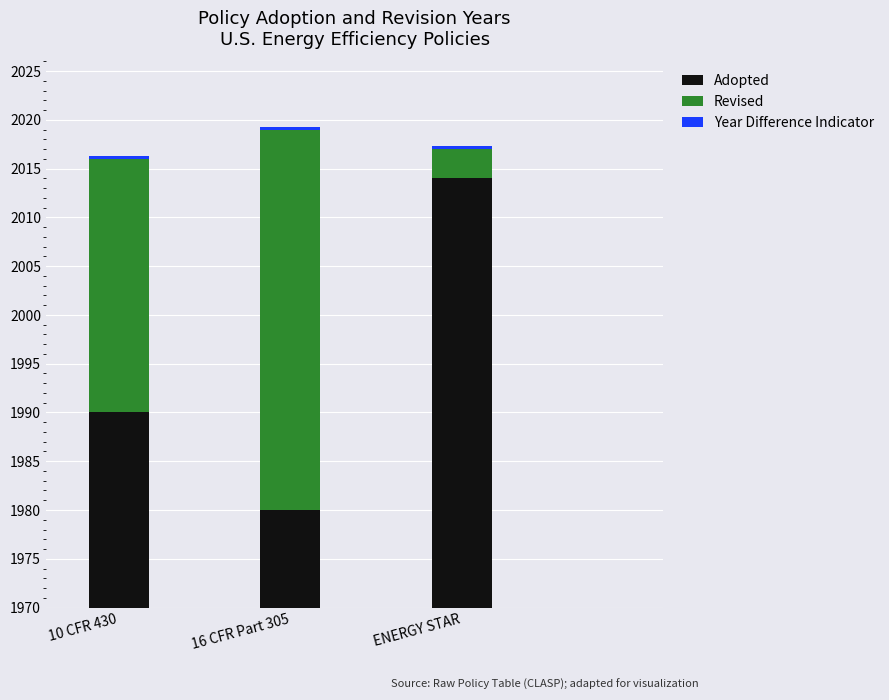

What value does the Year Difference Indicator series have at 10 CFR 430?

0.3